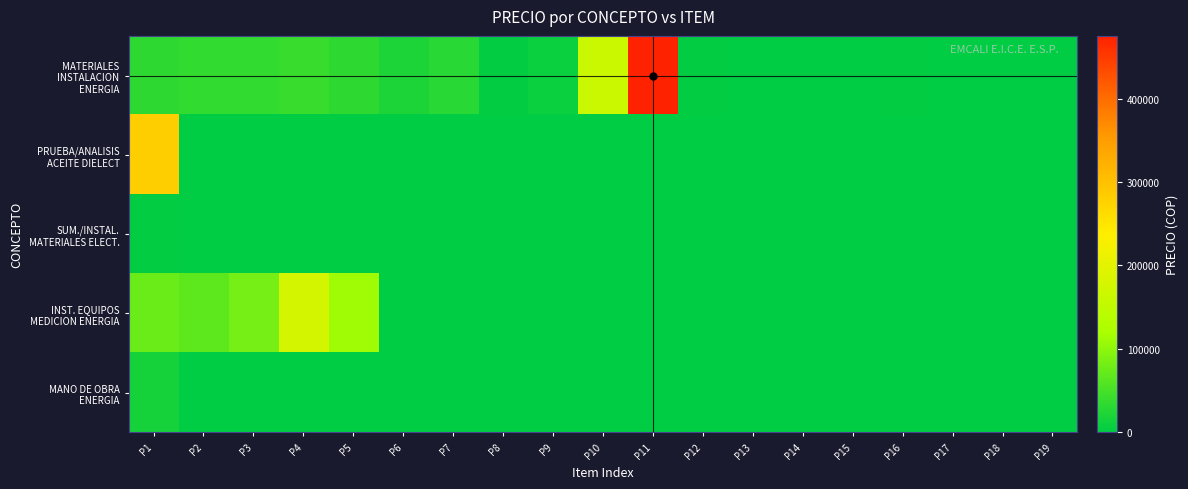

Rank the series at P1 from lowest to highest value.

SUM./INSTAL. MATERIALES ELECT., MANO DE OBRA ENERGIA, MATERIALES INSTALACION ENERGIA, INST. EQUIPOS MEDICION ENERGIA, PRUEBA/ANALISIS ACEITE DIELECT